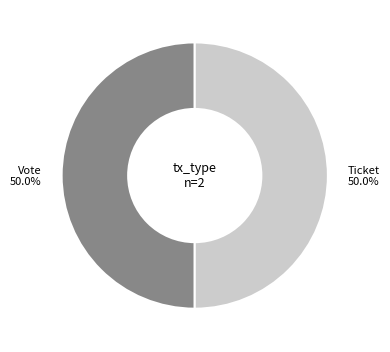

What is the ratio of the value at Vote to the value at Ticket?

1.0